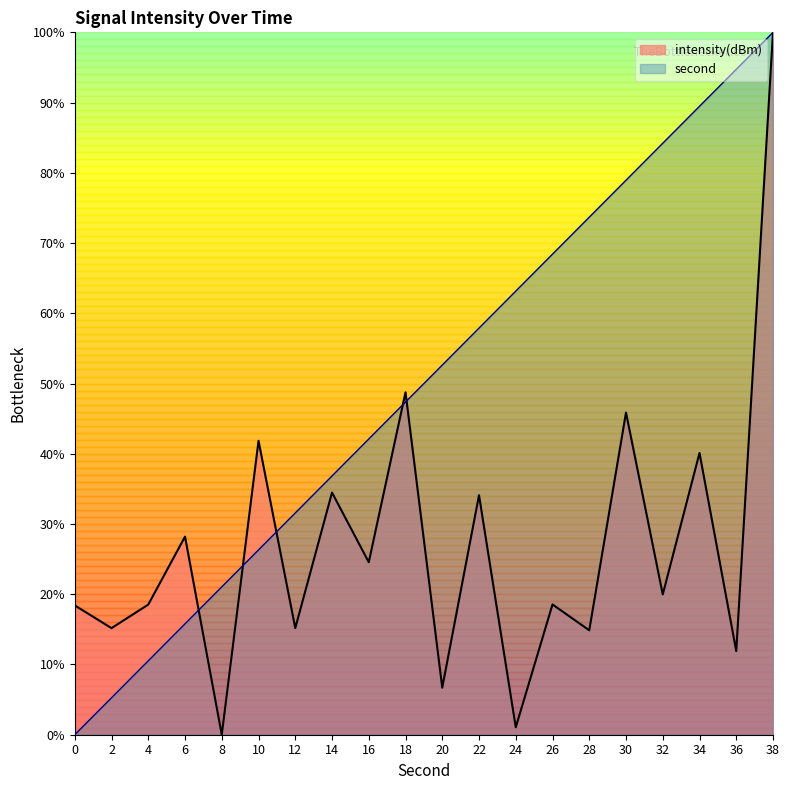

How many lines are shown in the chart?

2